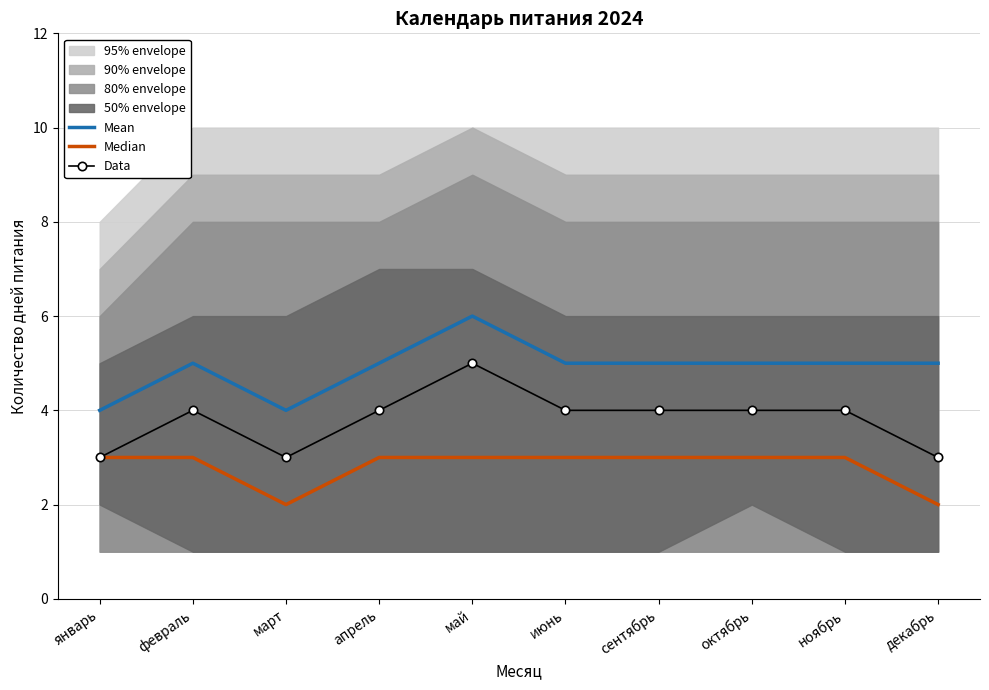

True or false: Median and Data cross at least once.

False